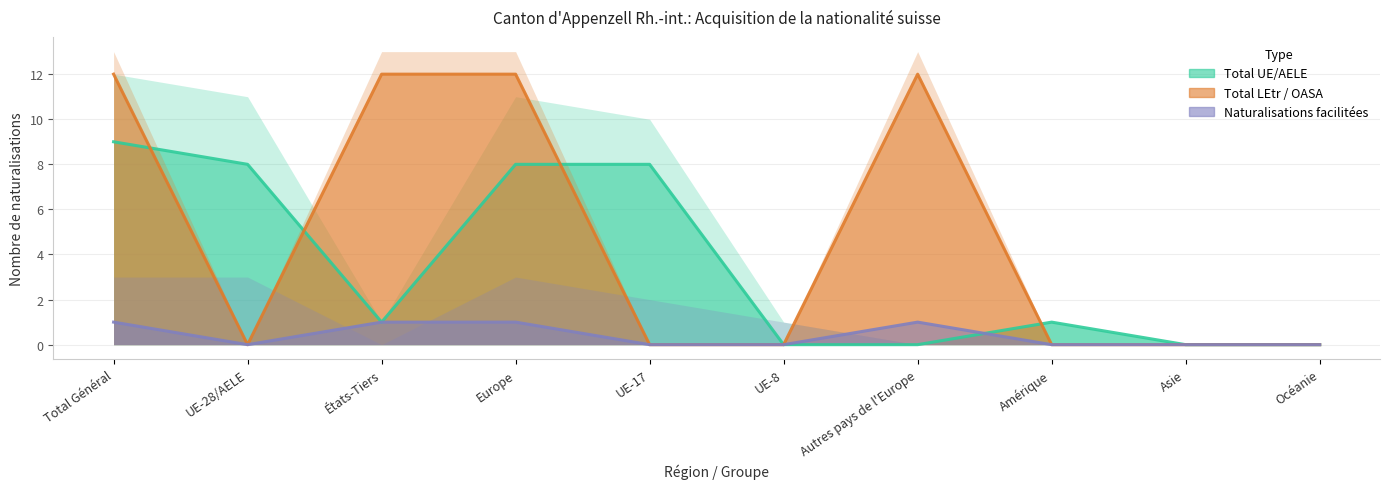

Which series ends up on top after the final intersection of Total UE/AELE and Naturalisations ordinaires (LEtr)?

Total UE/AELE